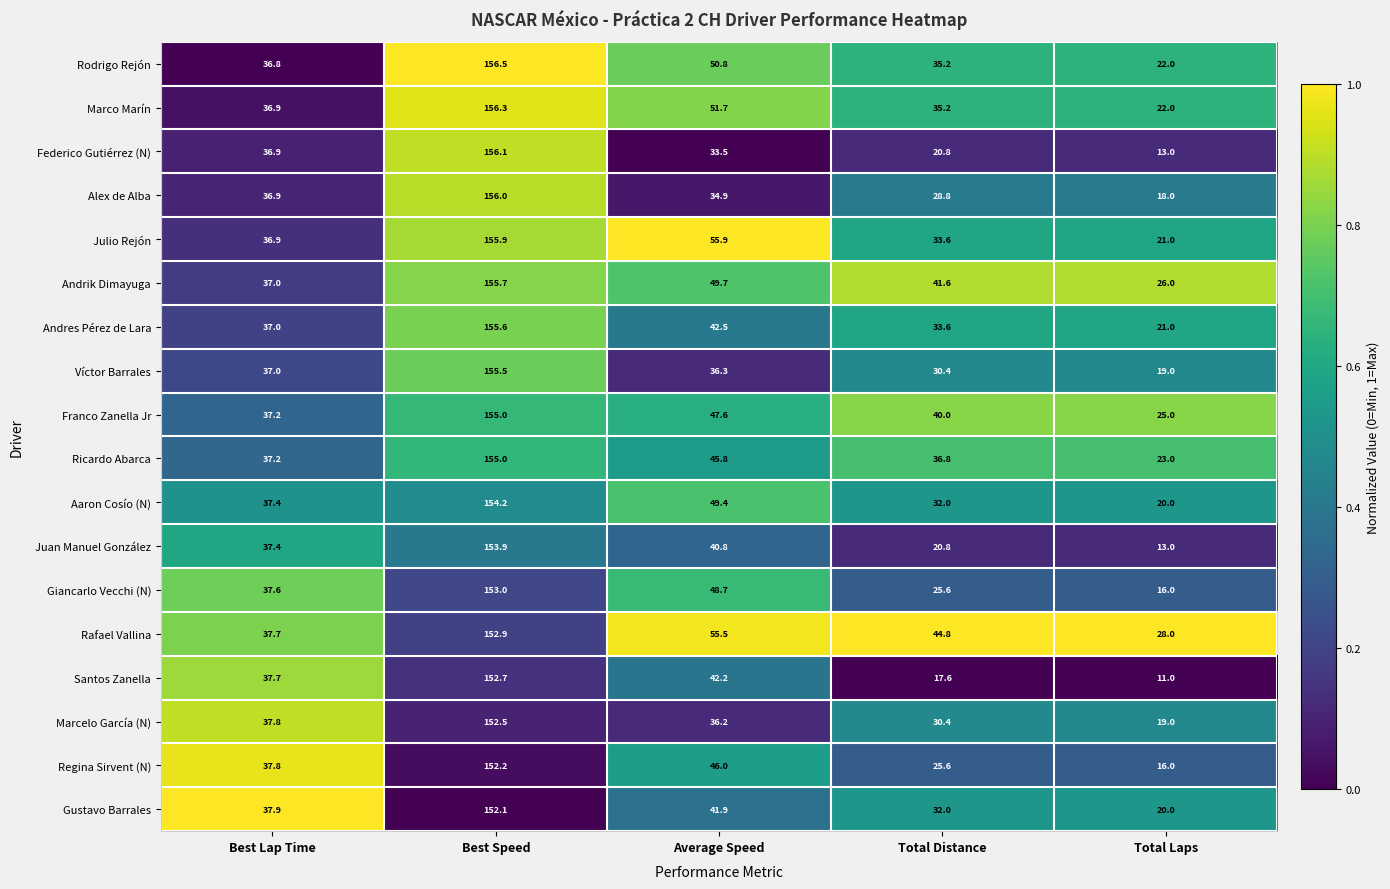

What is the difference between the Andrik Dimayuga values at Average Speed and Total Laps?

23.7